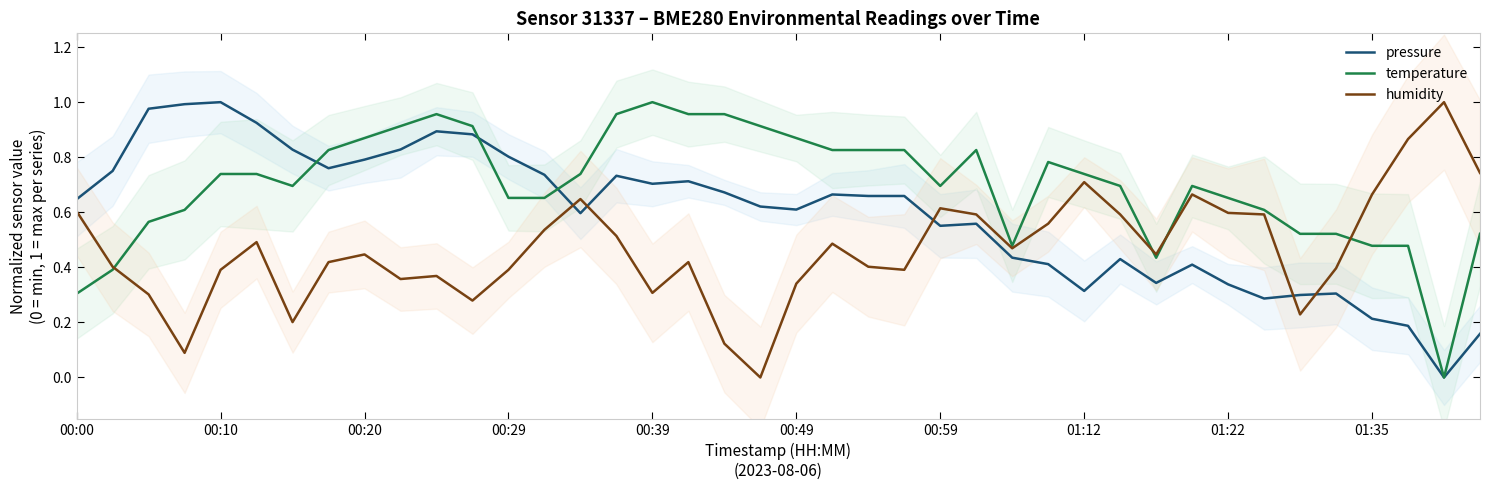

Reading left to right, extract all data points from this chart.

pressure: 0.6	0.8	1.0	1.0	1.0	0.9	0.8	0.8	0.8	0.8	0.9	0.9	0.8	0.7	0.6	0.7	0.7	0.7	0.7	0.6	0.6	0.7	0.7	0.7	0.6	0.6	0.4	0.4	0.3	0.4	0.3	0.4	0.3	0.3	0.3	0.3	0.2	0.2	0.0	0.2
temperature: 0.3	0.4	0.6	0.6	0.7	0.7	0.7	0.8	0.9	0.9	1.0	0.9	0.7	0.7	0.7	1.0	1.0	1.0	1.0	0.9	0.9	0.8	0.8	0.8	0.7	0.8	0.5	0.8	0.7	0.7	0.4	0.7	0.7	0.6	0.5	0.5	0.5	0.5	0.0	0.5
humidity: 0.6	0.4	0.3	0.1	0.4	0.5	0.2	0.4	0.4	0.4	0.4	0.3	0.4	0.5	0.6	0.5	0.3	0.4	0.1	0.0	0.3	0.5	0.4	0.4	0.6	0.6	0.5	0.6	0.7	0.6	0.4	0.7	0.6	0.6	0.2	0.4	0.7	0.9	1.0	0.7